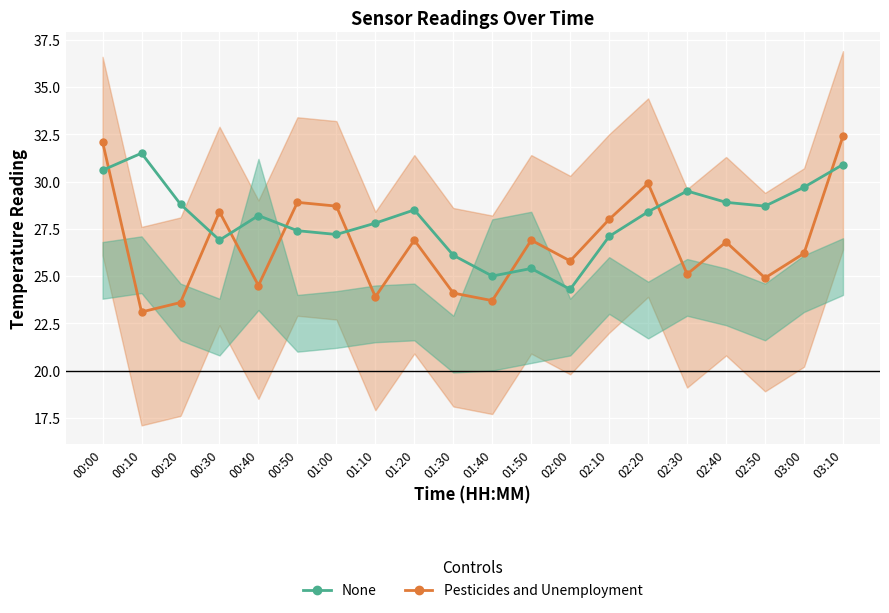

At which category does None reach its first local valley?

00:30